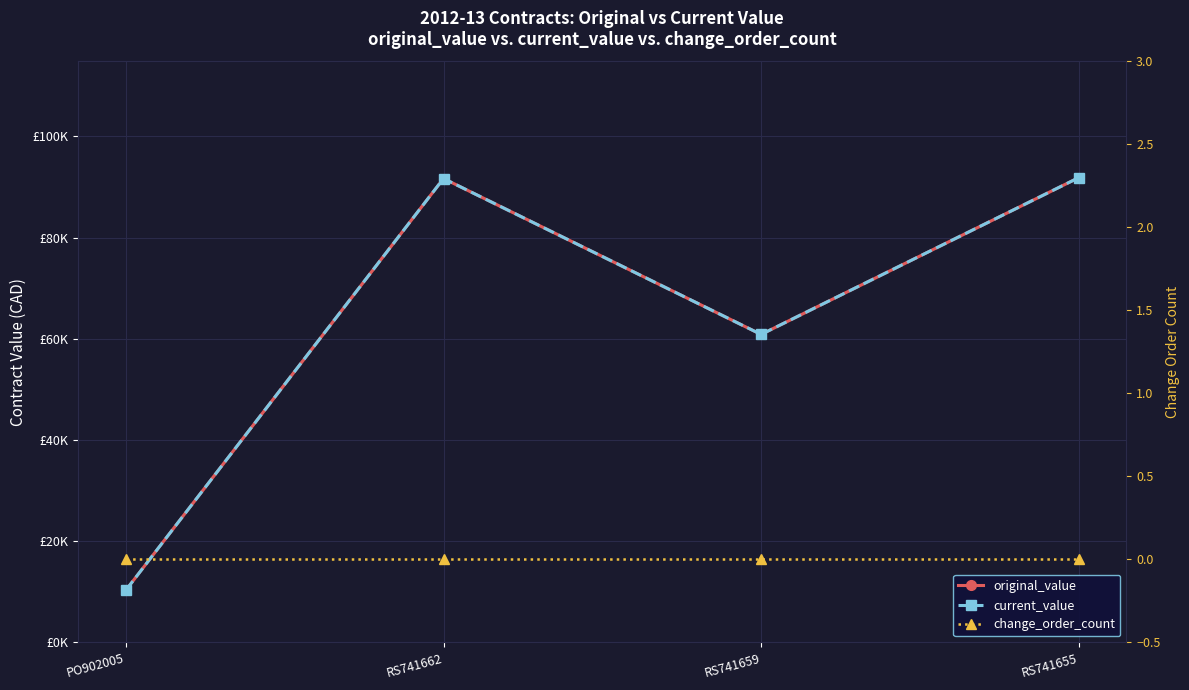

The current_value series shows 60860.8 at RS741659. True or false?

True